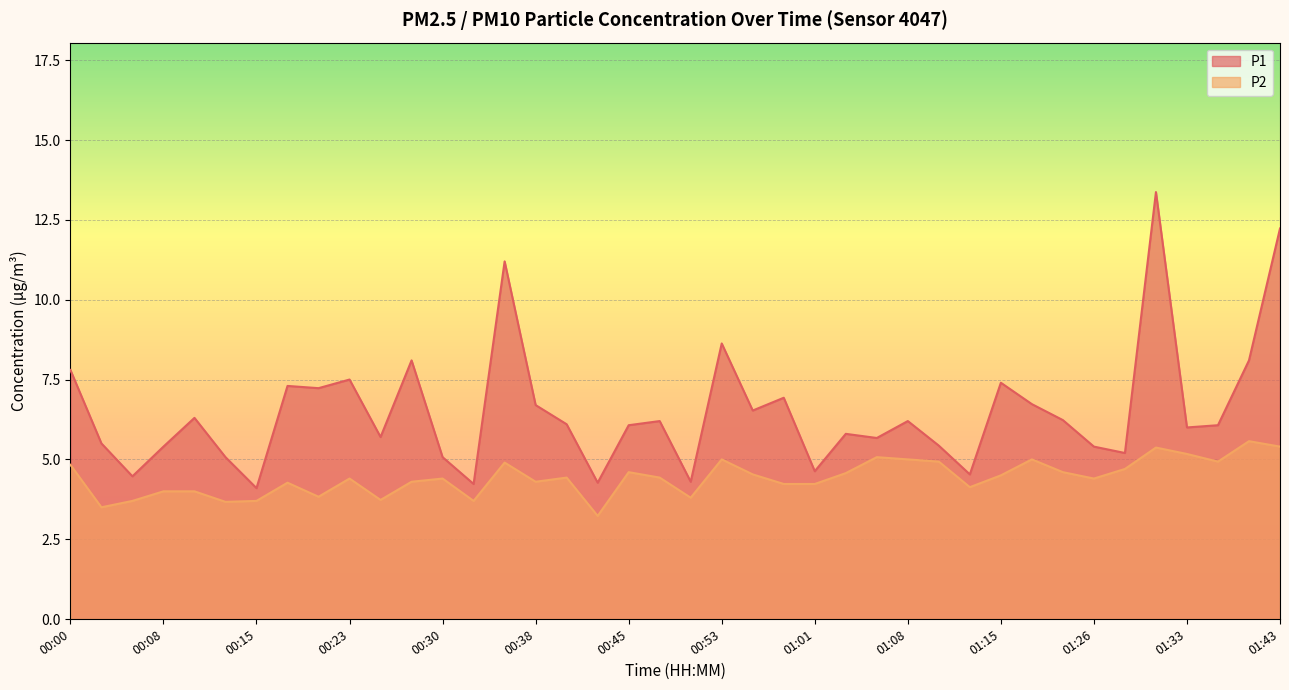

Where is the first local minimum for P2?

00:03